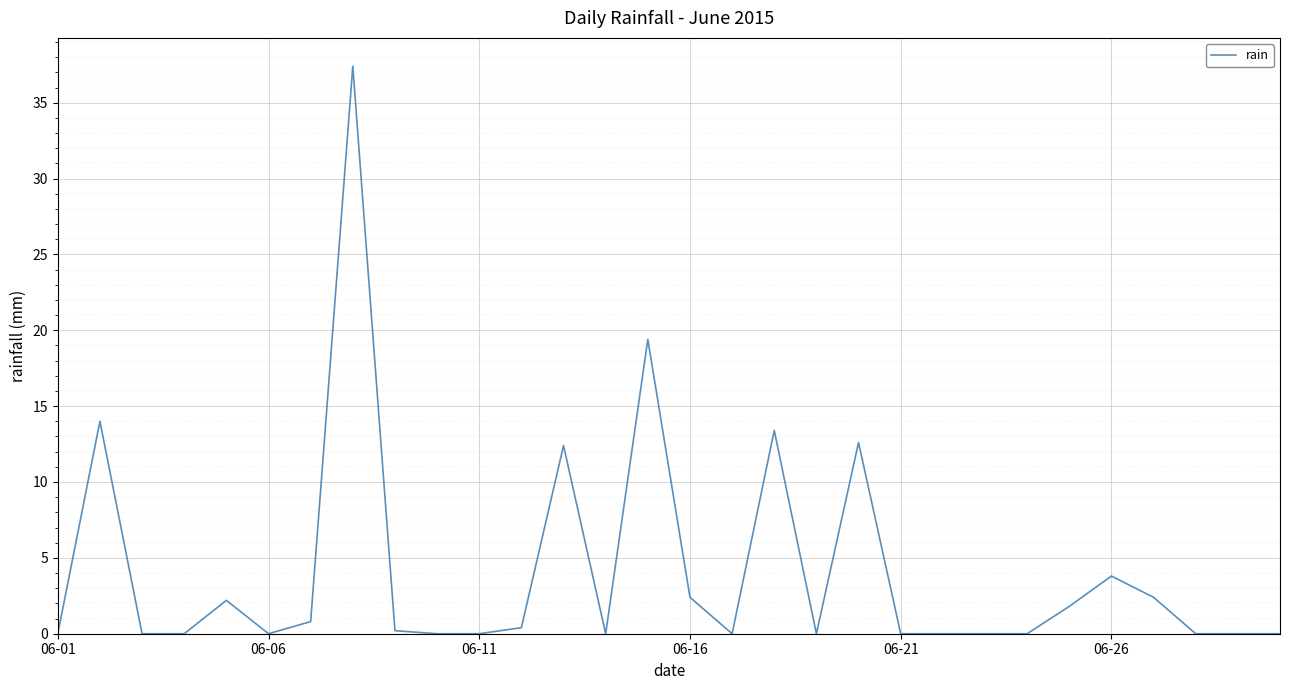

How many lines are shown in the chart?

1